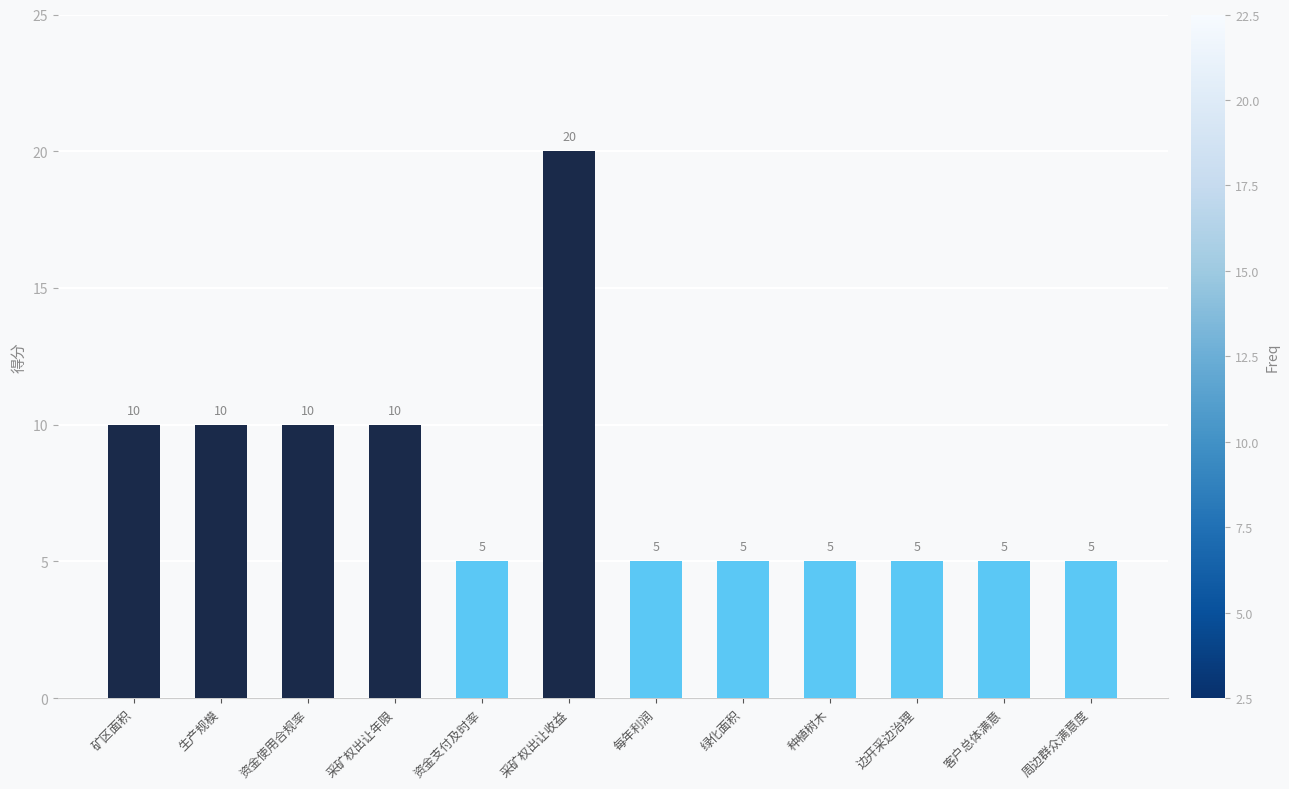

Reading left to right, extract all data points from this chart.

矿区面积=10	生产规模=10	资金使用合规率=10	采矿权出让年限=10	资金支付及时率=5	采矿权出让收益=20	每年利润=5	绿化面积=5	种植树木=5	边开采边治理=5	客户总体满意=5	周边群众满意度=5